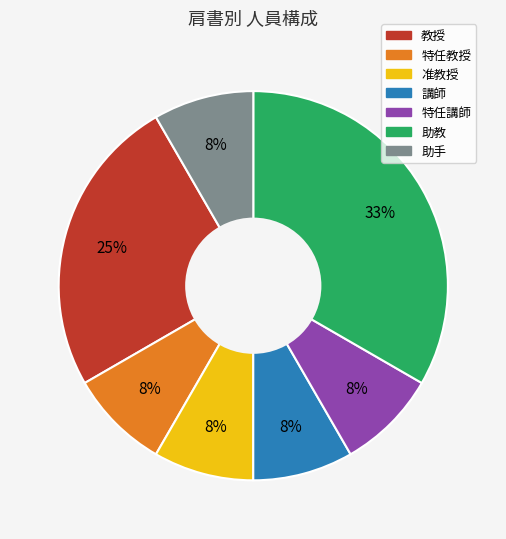

The 特任講師 slice represents 8% of the pie. True or false?

True